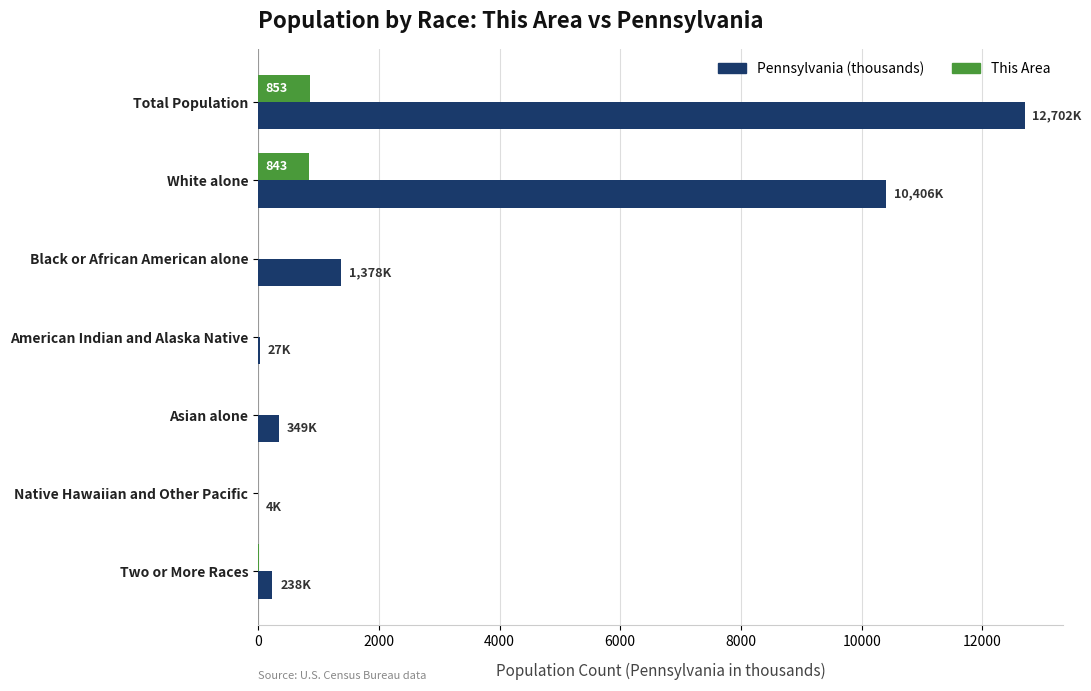

The Pennsylvania (thousands) series shows 2272.2 at Black or African American alone. True or false?

False